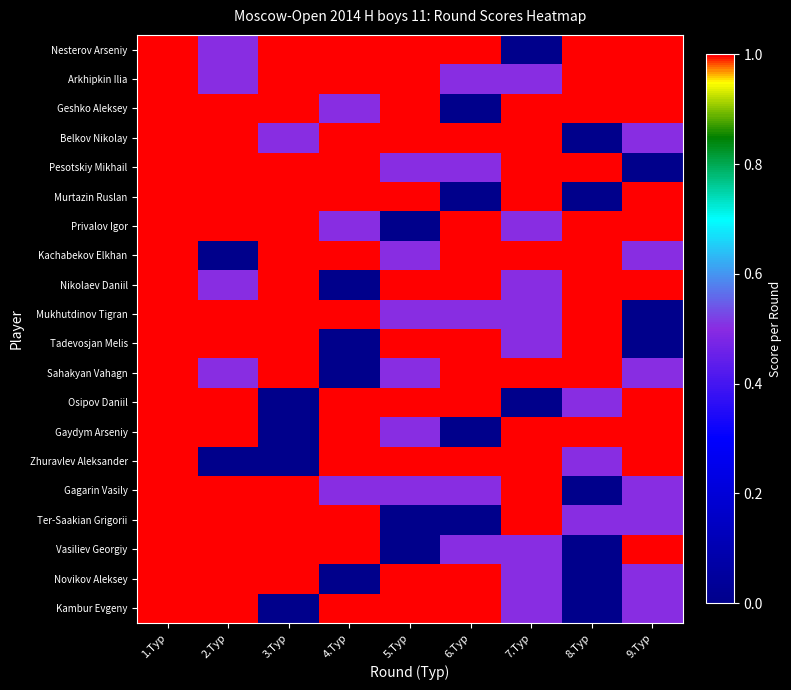

Which series has the largest total across all categories?

Nesterov Arseniy